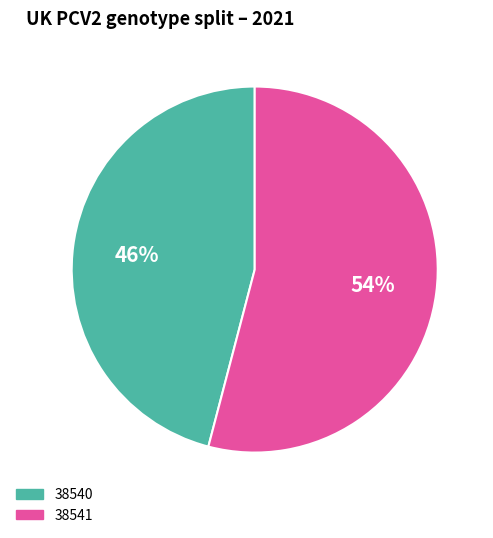

Which has a higher value, 38540 or 38541?

38541